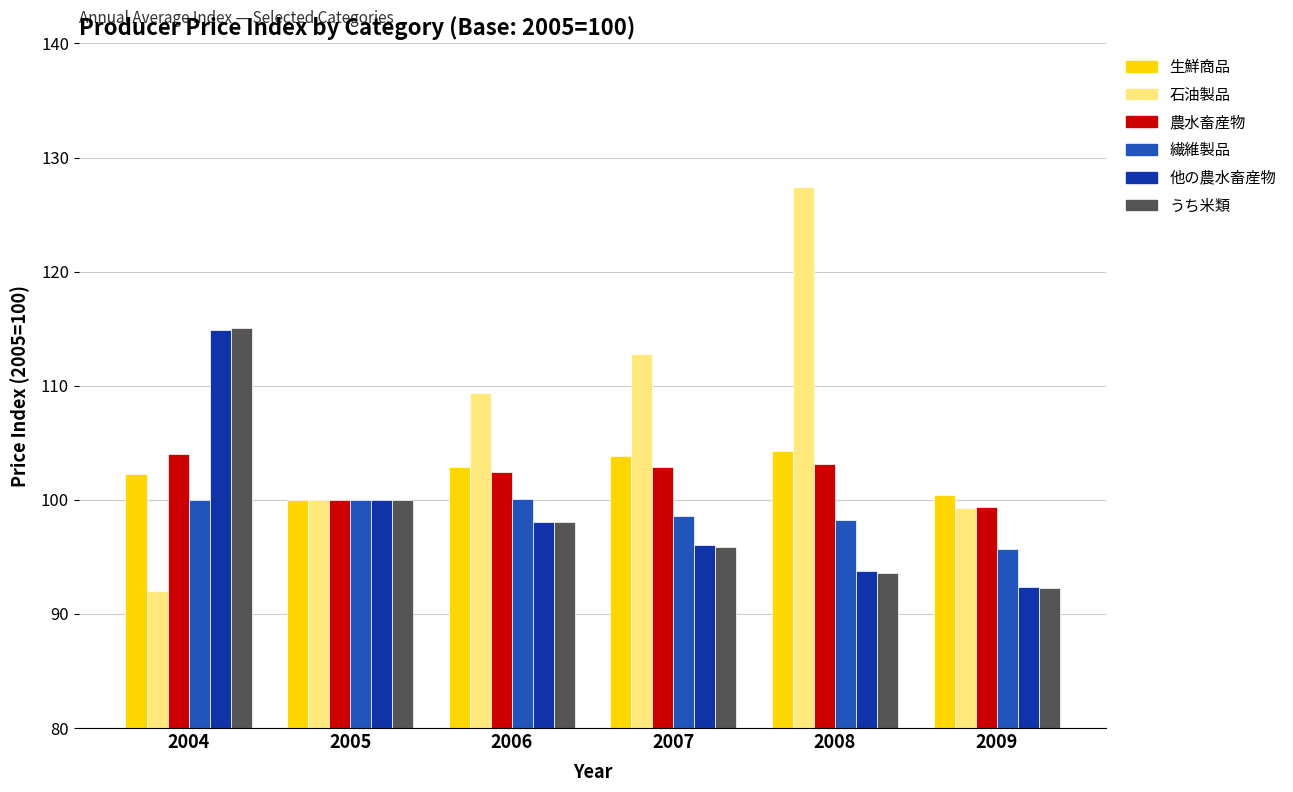

What is the maximum value for うち米類?

115.1